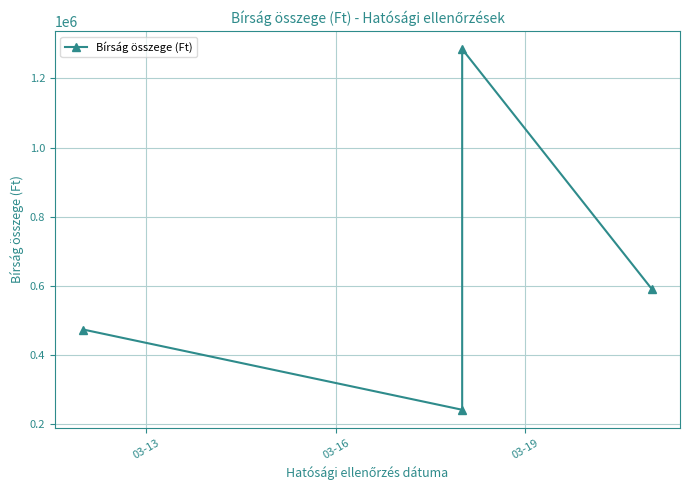

Approximately how many times larger is the value at 03-19 compared to 03-13?

2.7